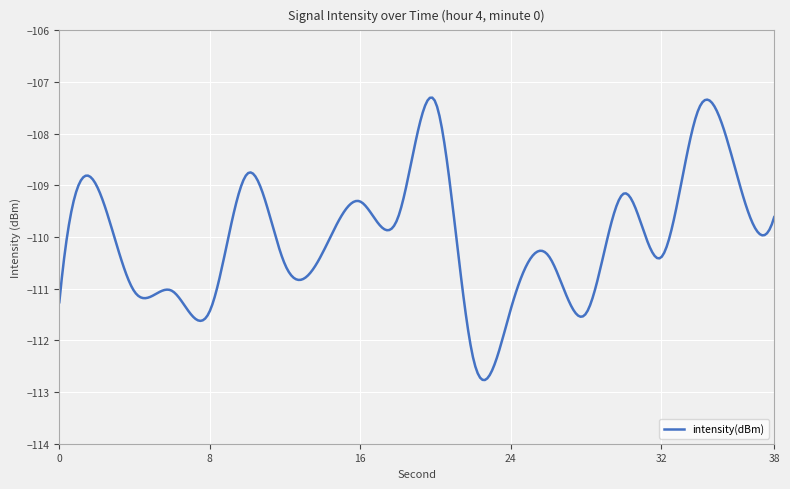

Does the chart have visible grid lines?

Yes